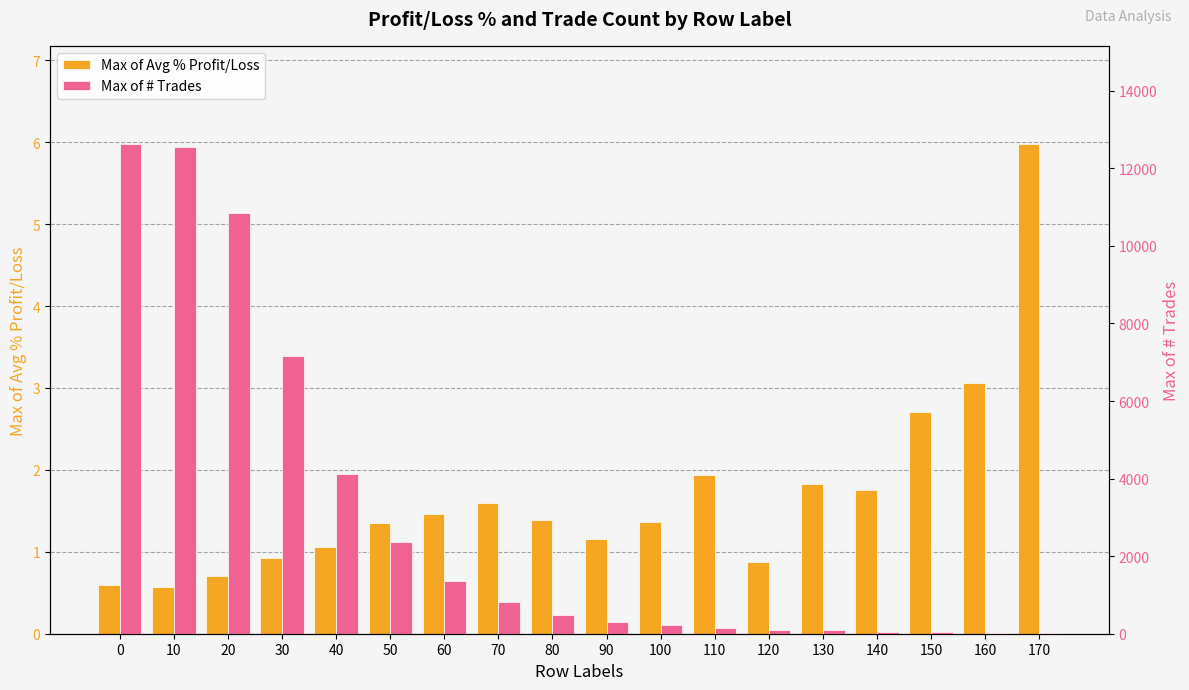

How many data points in Max of Avg % Profit/Loss are above 1?

13